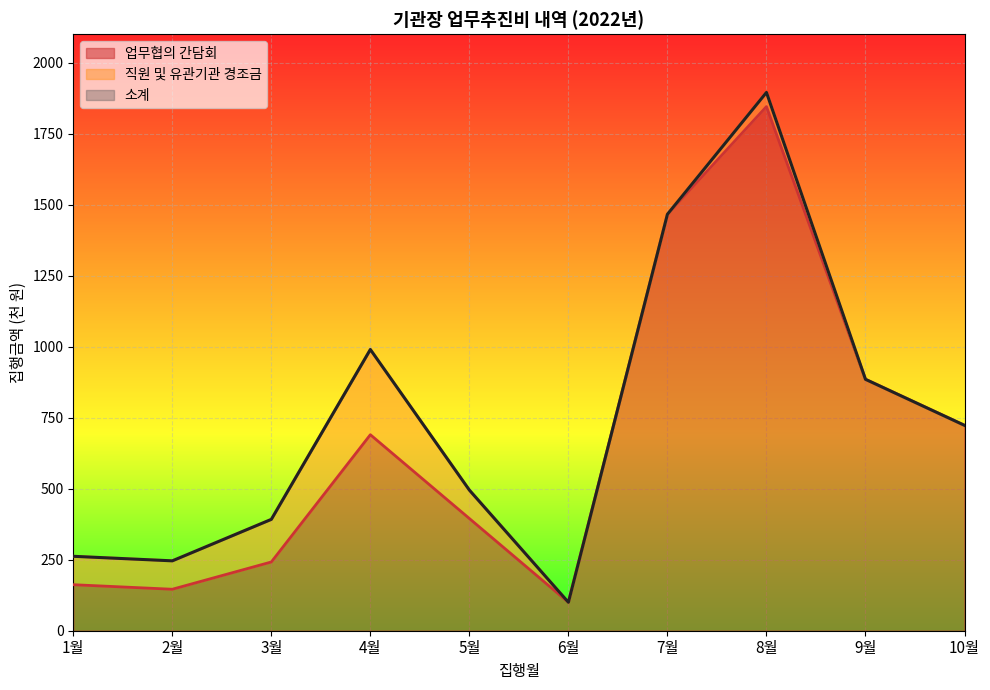

Does the chart display data point markers on the line(s)?

No